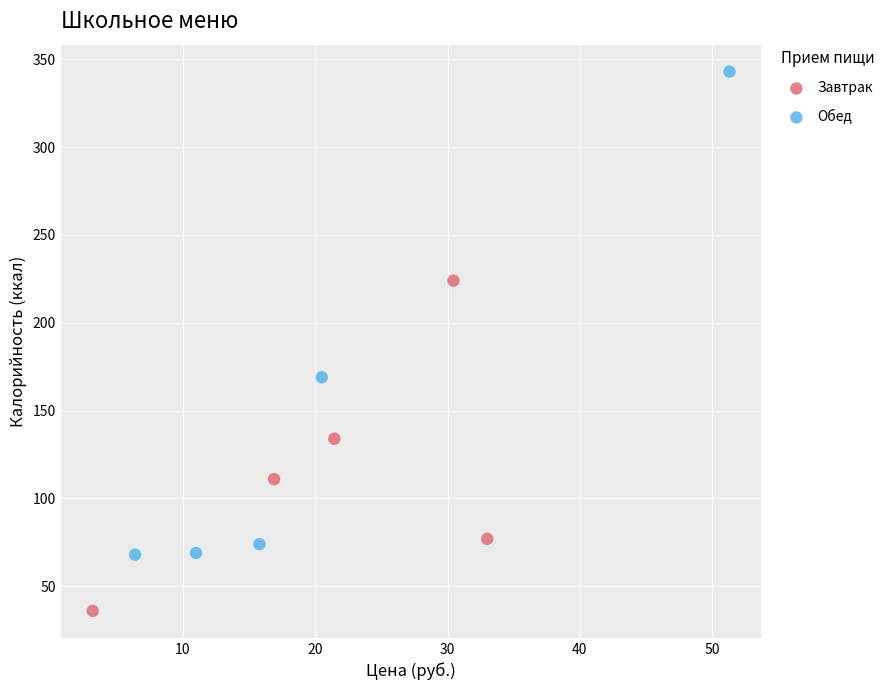

Which series reaches the maximum Y coordinate?

Обед